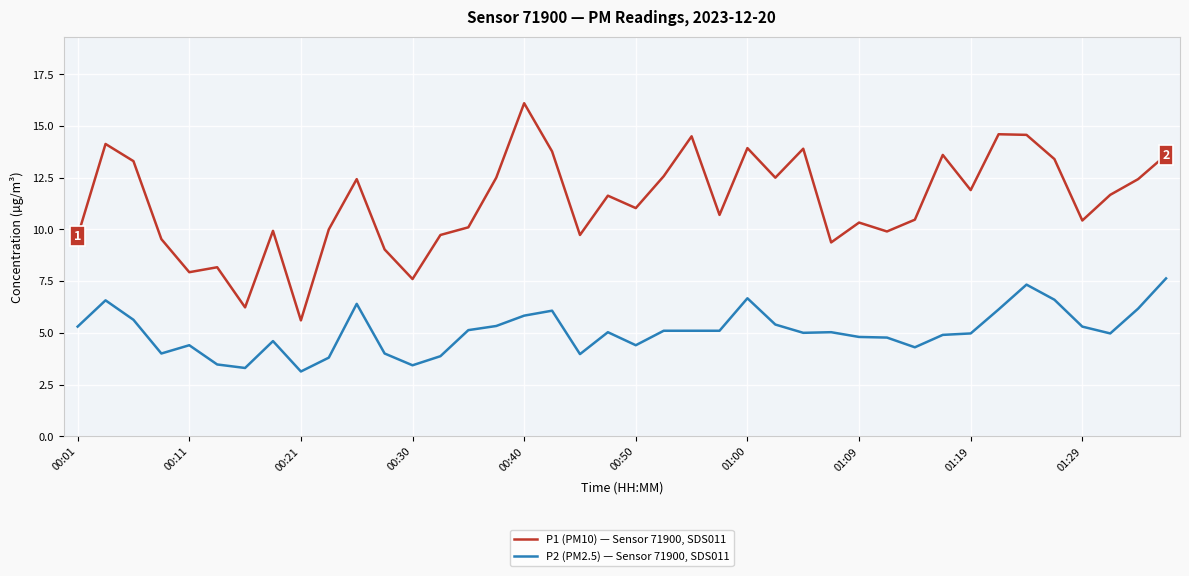

True or false: P1 (PM10) — Sensor 71900, SDS011 and P2 (PM2.5) — Sensor 71900, SDS011 cross at least once.

False